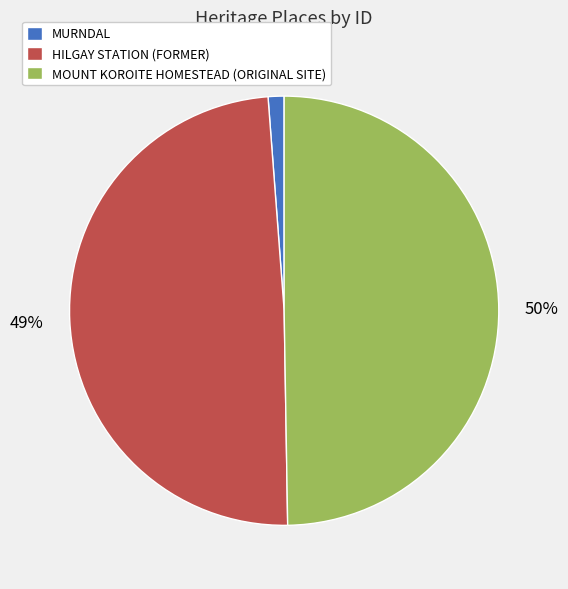

Is the sum of MURNDAL and MOUNT KOROITE HOMESTEAD (ORIGINAL SITE) greater than half?

Yes